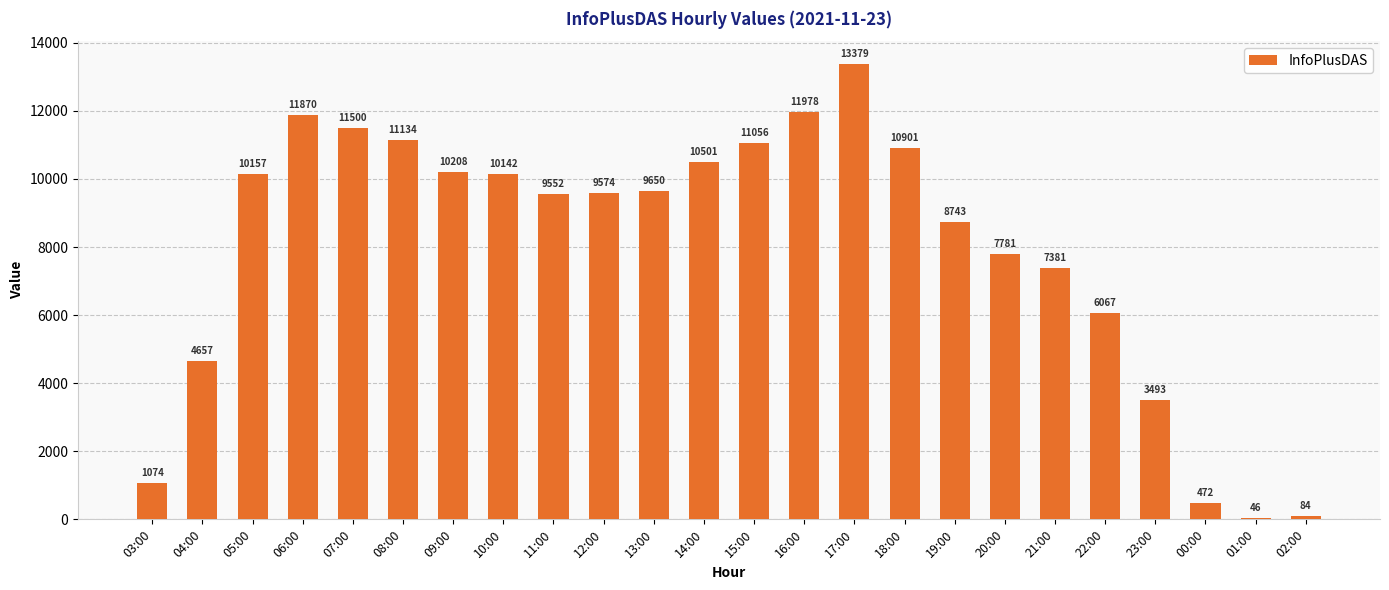

Reading left to right, list all the values displayed in this chart.

03:00=1074	04:00=4657	05:00=10157	06:00=11870	07:00=11500	08:00=11134	09:00=10208	10:00=10142	11:00=9552	12:00=9574	13:00=9650	14:00=10501	15:00=11056	16:00=11978	17:00=13379	18:00=10901	19:00=8743	20:00=7781	21:00=7381	22:00=6067	23:00=3493	00:00=472	01:00=46	02:00=84